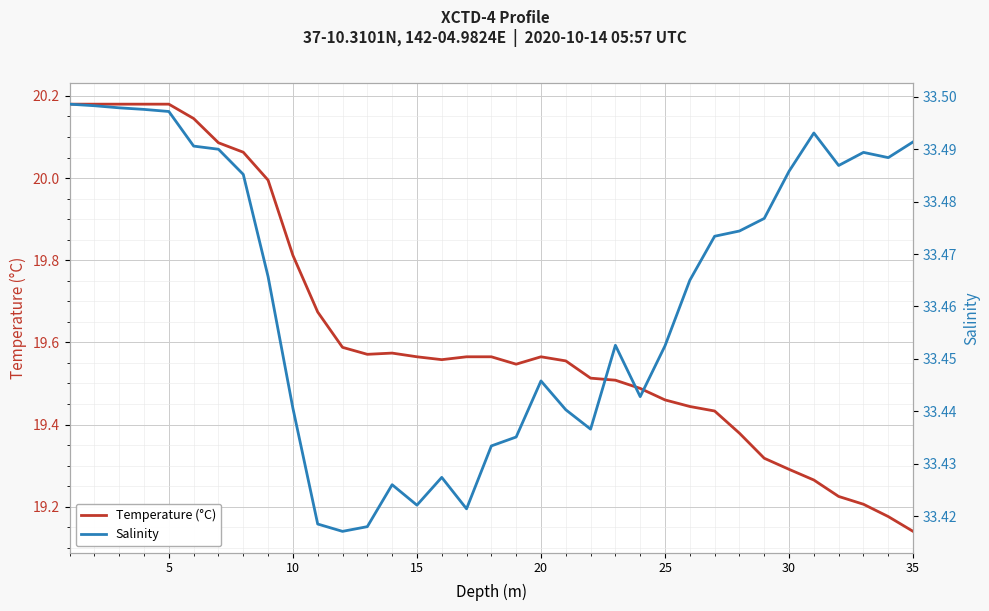

Read the Salinity value at 35.

33.5